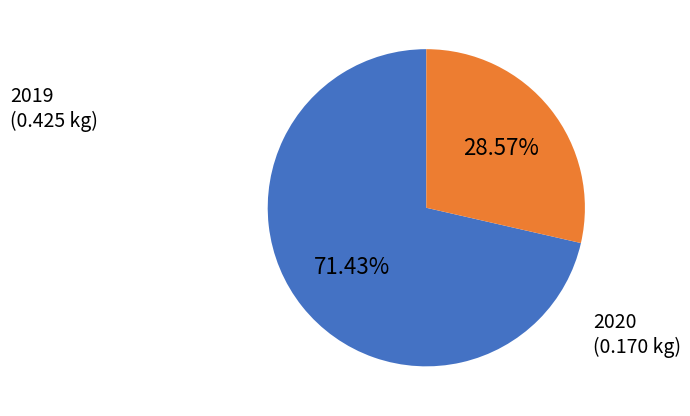

True or false: 2020 accounts for 29% of the total.

True